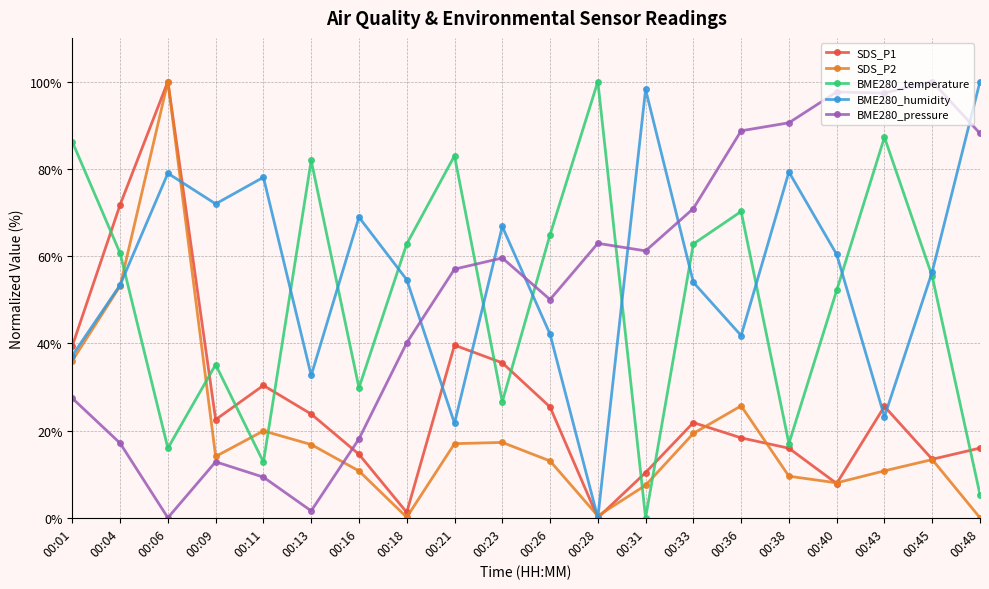

True or false: SDS_P1 has a value of 16.0 at 00:48.

True